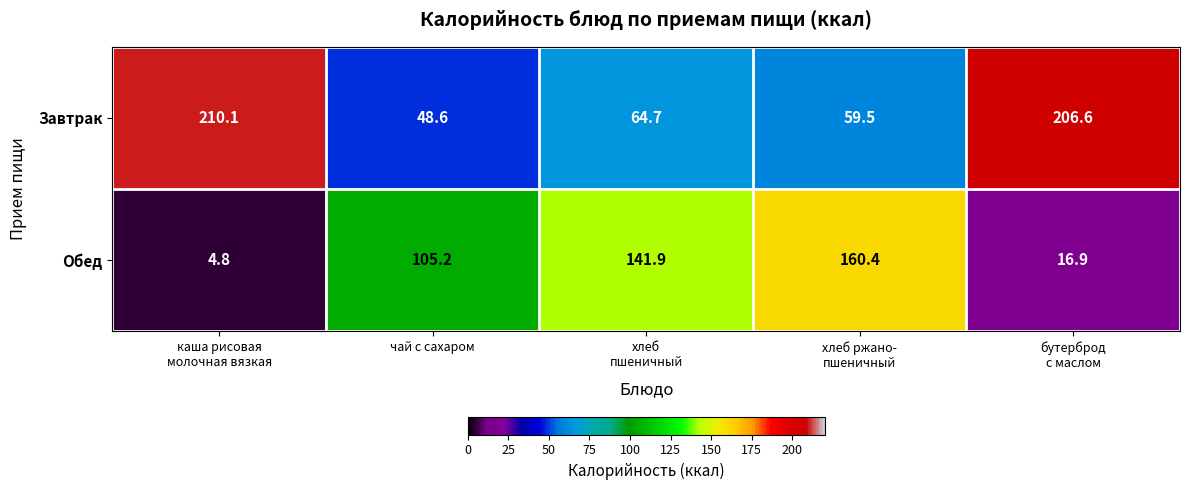

What is the average value of the Обед series?

85.8